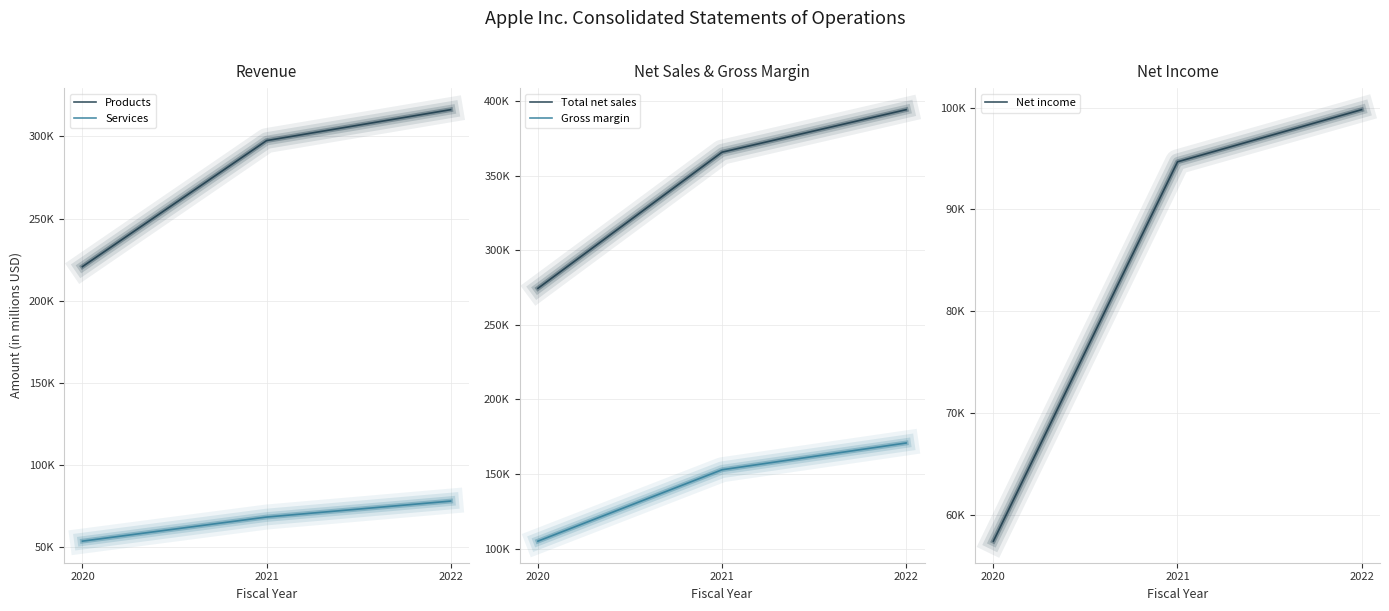

Reading left to right, transcribe all the data shown in this chart.

Products: 2020=220747	2021=297392	2022=316199
Services: 2020=53768	2021=68425	2022=78129
Total net sales: 2020=274515	2021=365817	2022=394328
Gross margin: 2020=104956	2021=152836	2022=170782
Net income: 2020=57411	2021=94680	2022=99803